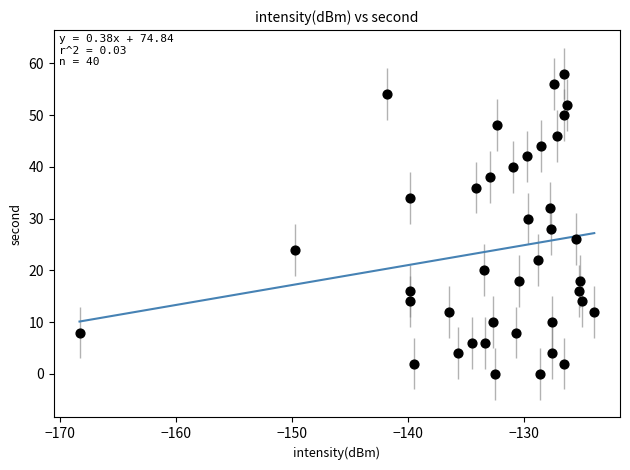

What is the range of Y values (max minus min)?

58